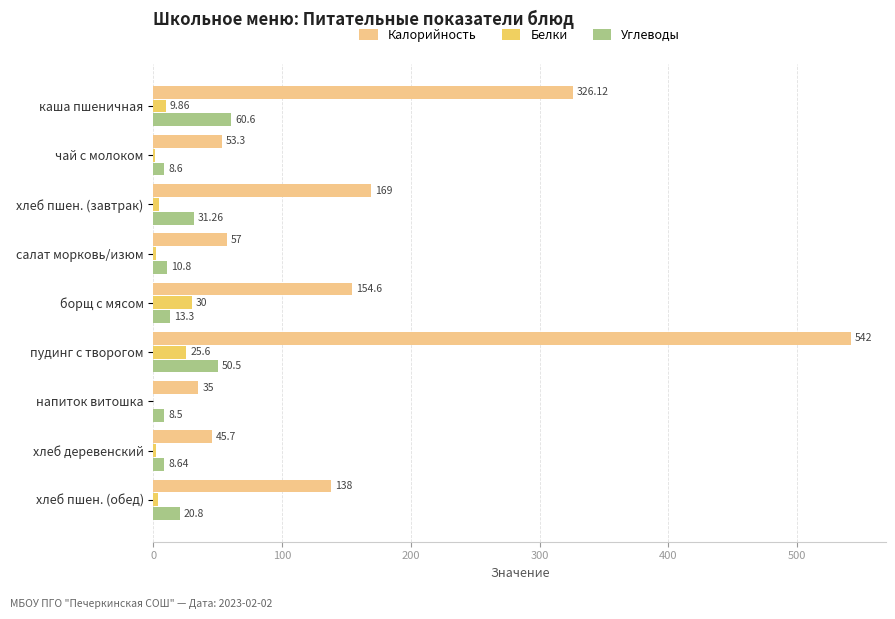

Which series has the largest total across all categories?

Калорийность